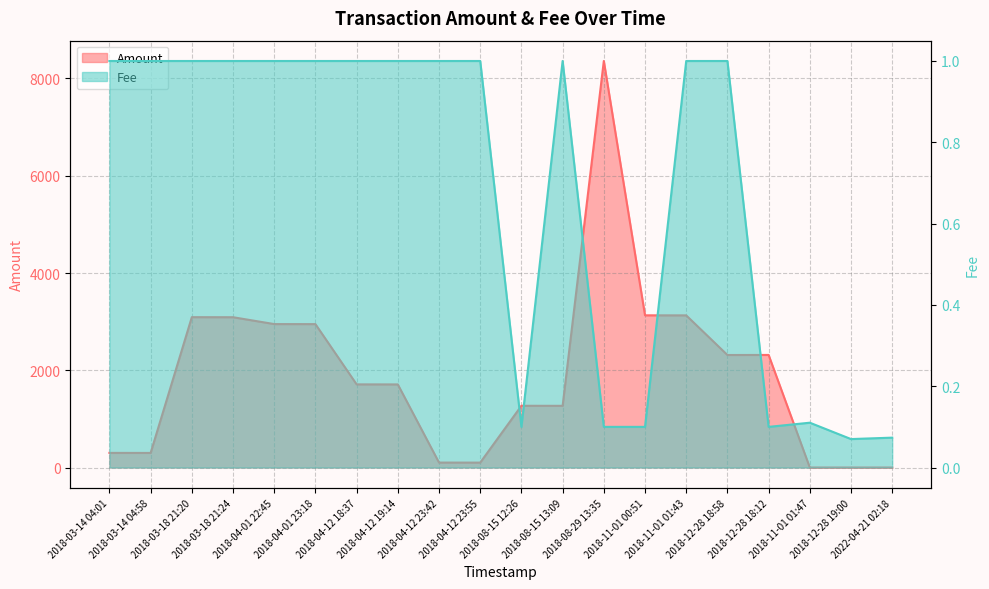

Reading left to right, extract all data points from this chart.

Amount: 2018-03-14 04:01=301.0	2018-03-14 04:58=300.0	2018-03-18 21:20=3092.0	2018-03-18 21:24=3091.0	2018-04-01 22:45=2950.0	2018-04-01 23:18=2949.0	2018-04-12 18:37=1710.0	2018-04-12 19:14=1709.0	2018-04-12 23:42=102.0	2018-04-12 23:55=101.0	2018-08-15 12:26=1270.0	2018-08-15 13:09=1269.0	2018-08-29 13:35=8360.0	2018-11-01 00:51=3130.0	2018-11-01 01:43=3129.0	2018-12-28 18:58=2314.0	2018-12-28 18:12=2315.0	2018-11-01 01:47=0.0	2018-12-28 19:00=0.0	2022-04-21 02:18=0.0
Fee: 2018-03-14 04:01=1.0	2018-03-14 04:58=1.0	2018-03-18 21:20=1.0	2018-03-18 21:24=1.0	2018-04-01 22:45=1.0	2018-04-01 23:18=1.0	2018-04-12 18:37=1.0	2018-04-12 19:14=1.0	2018-04-12 23:42=1.0	2018-04-12 23:55=1.0	2018-08-15 12:26=0.1	2018-08-15 13:09=1.0	2018-08-29 13:35=0.1	2018-11-01 00:51=0.1	2018-11-01 01:43=1.0	2018-12-28 18:58=1.0	2018-12-28 18:12=0.1	2018-11-01 01:47=0.1	2018-12-28 19:00=0.1	2022-04-21 02:18=0.1